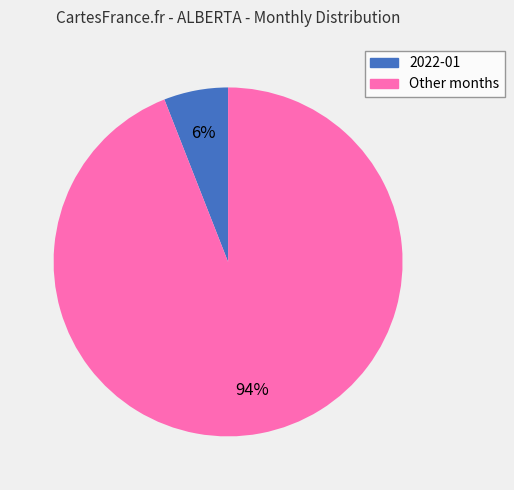

Is there any slice that represents more than half of the pie?

Yes